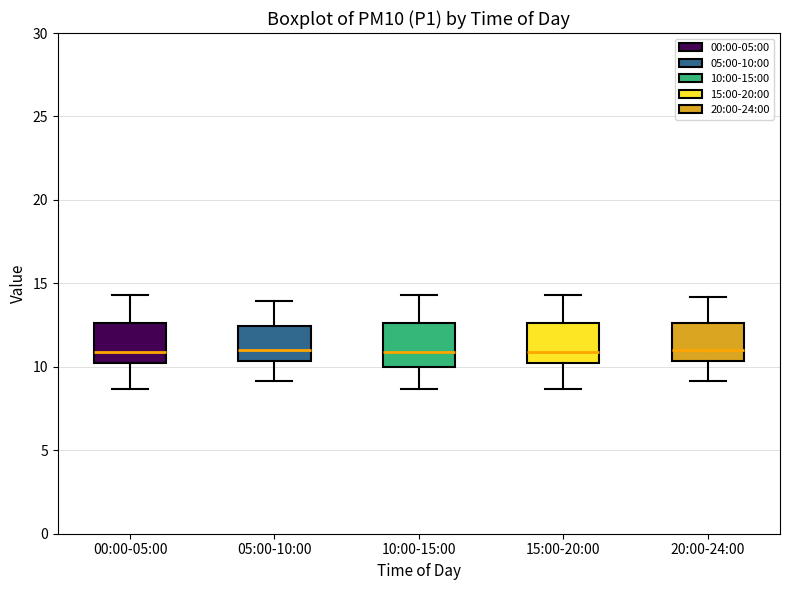

Reading left to right, read every box against the y-axis: the position of its median line, the range the box covers, and the ends of its whiskers. The values are not printed on the chart, so give them approximately, as read against the axis.

00:00-05:00: median 11.0, box 10.0 to 12.5, whiskers 8.5 to 14.5
05:00-10:00: median 11.0, box 10.5 to 12.5, whiskers 9.0 to 14.0
10:00-15:00: median 11.0, box 10.0 to 12.5, whiskers 8.5 to 14.5
15:00-20:00: median 11.0, box 10.0 to 12.5, whiskers 8.5 to 14.5
20:00-24:00: median 11.0, box 10.5 to 12.5, whiskers 9.0 to 14.0